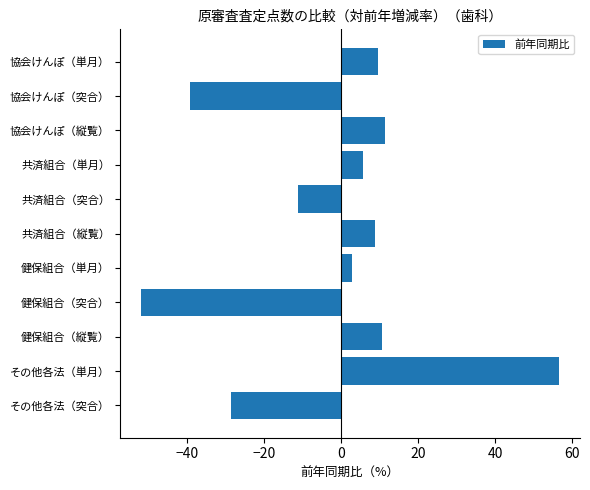

Where is the data nearest to the value 2?

健保組合（単月）